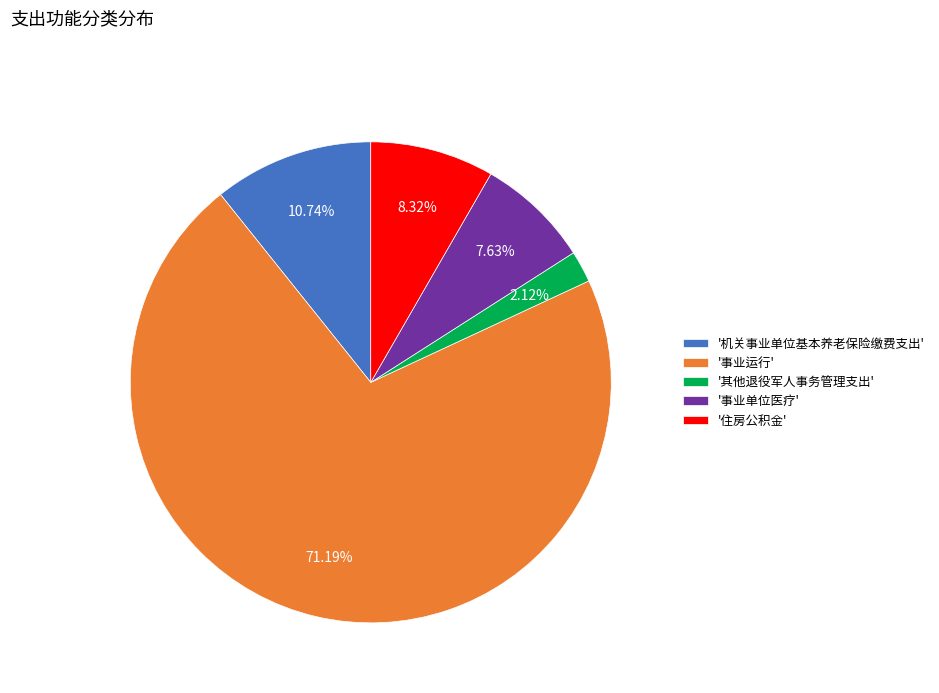

Is there a majority slice in this chart?

Yes